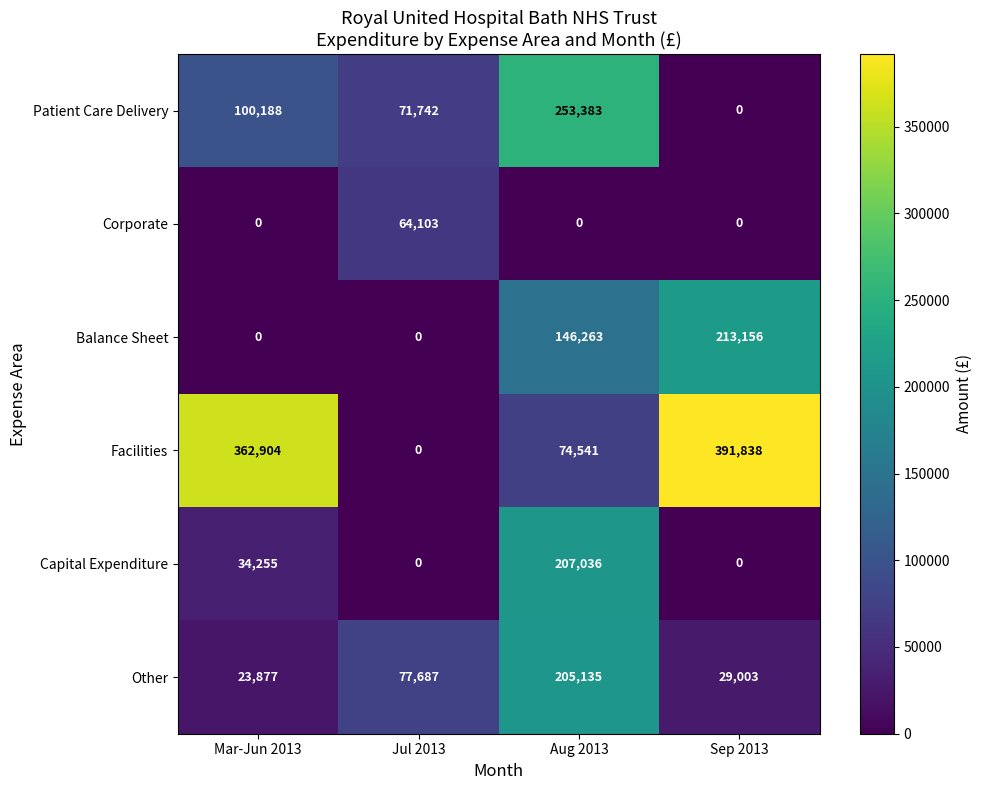

At how many categories does at least one series exceed 159293?

3